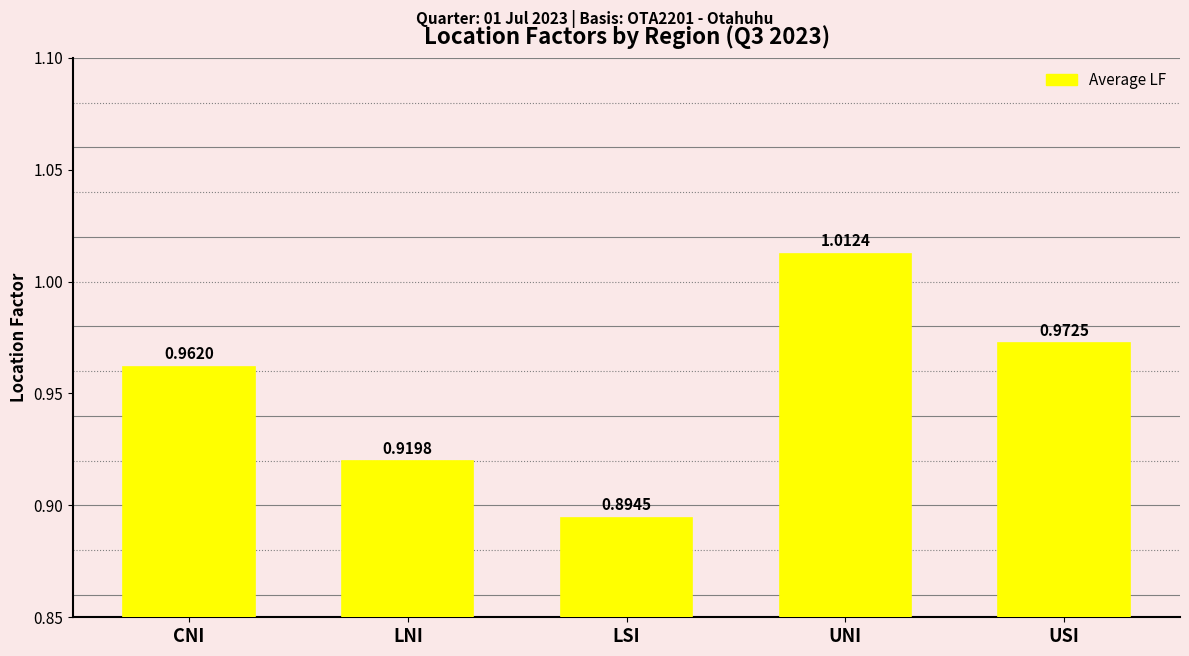

What position from the left is CNI?

1